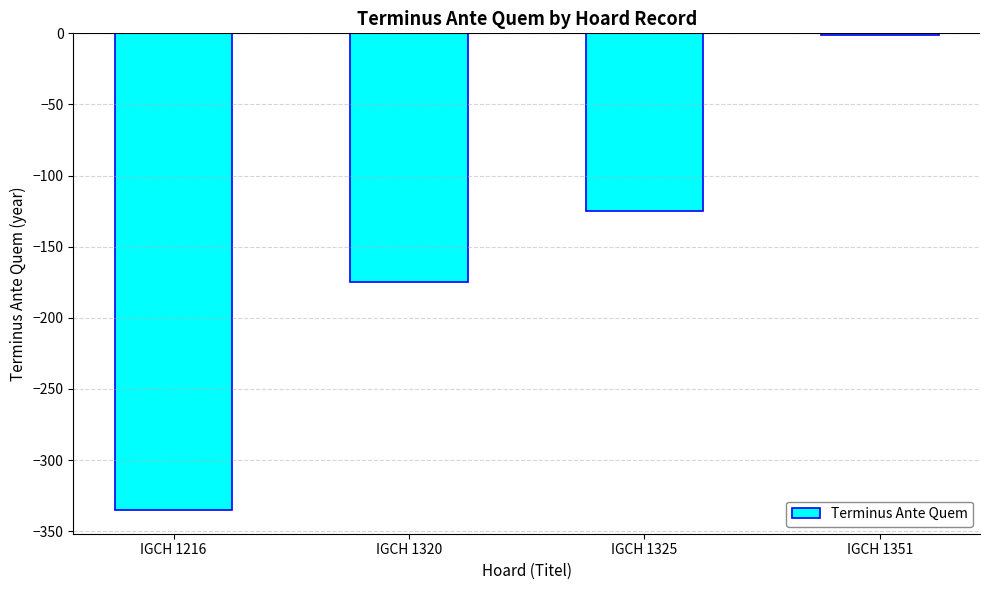

The chart shows a value of -335 at IGCH 1216. True or false?

True